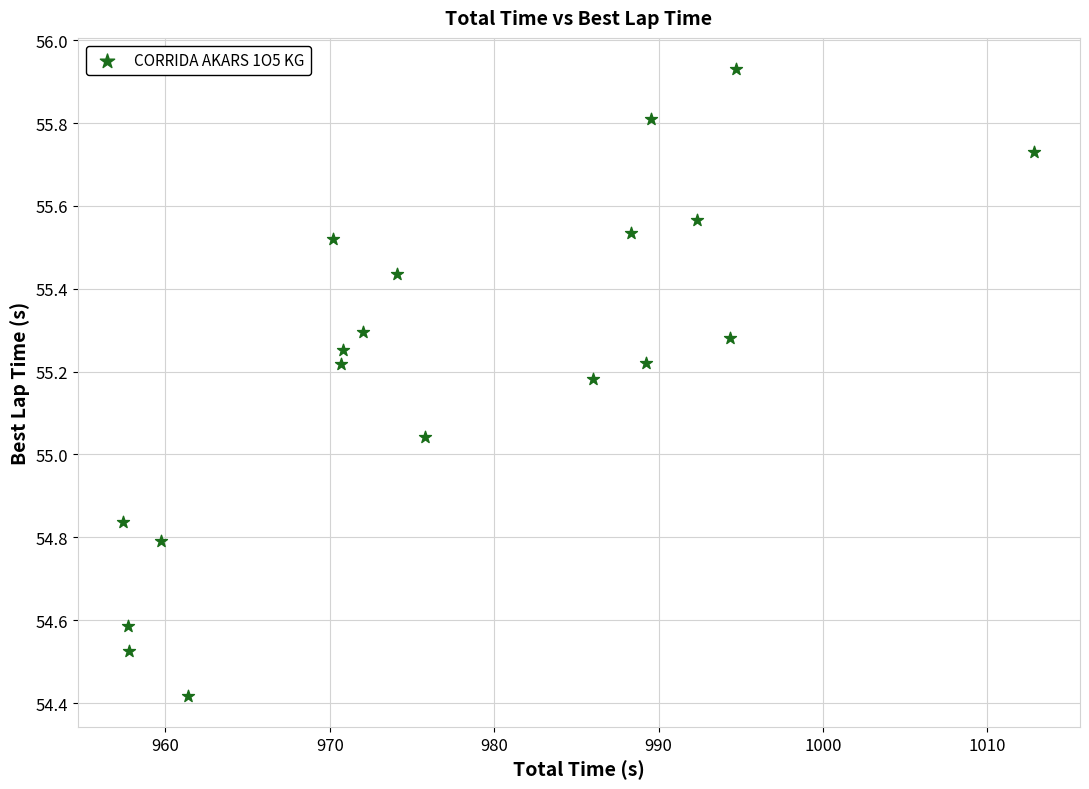

What is the range of Y values (max minus min)?

1.5